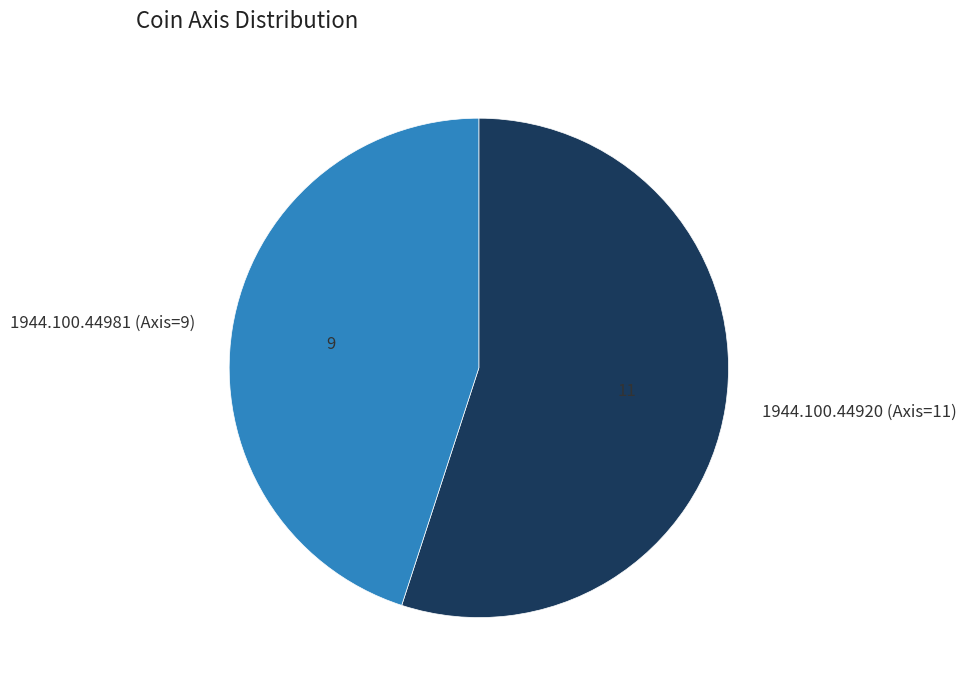

Approximately how many times larger is the value at 1944.100.44981 (Axis=9) compared to 1944.100.44920 (Axis=11)?

0.8